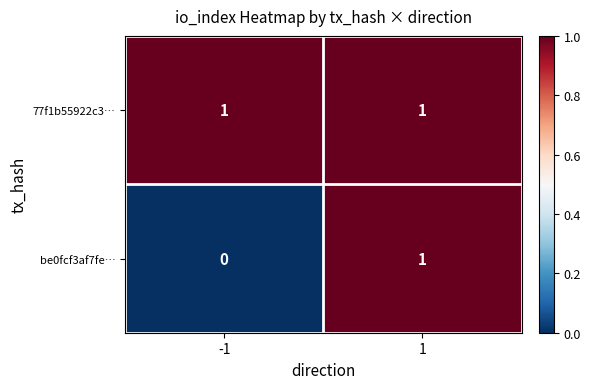

Reading left to right, transcribe all the data shown in this chart.

77f1b55922c3…: -1=1	1=1
be0fcf3af7fe…: -1=0	1=1